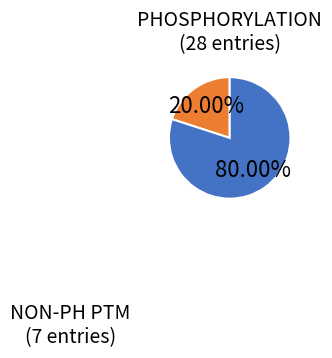

Rank the categories by value from lowest to highest.

NON-PH PTM, PHOSPHORYLATION